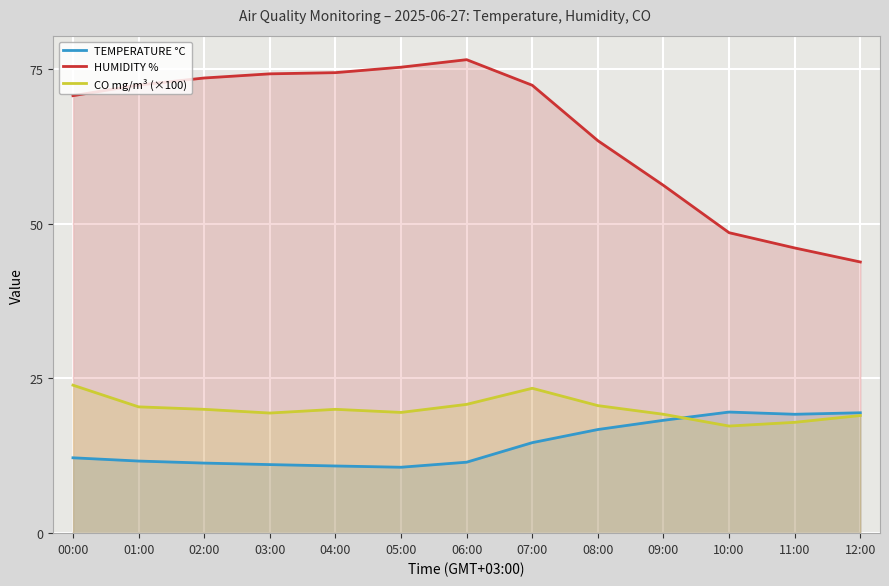

The HUMIDITY % series shows 56.2 at 09:00. True or false?

True